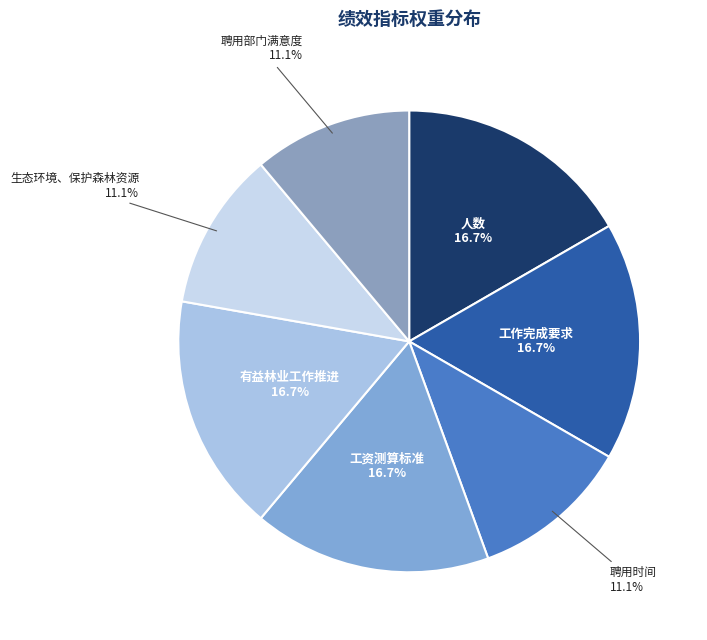

Do 生态环境、保护森林资源 and 工作完成要求 together represent more than half of the pie?

No